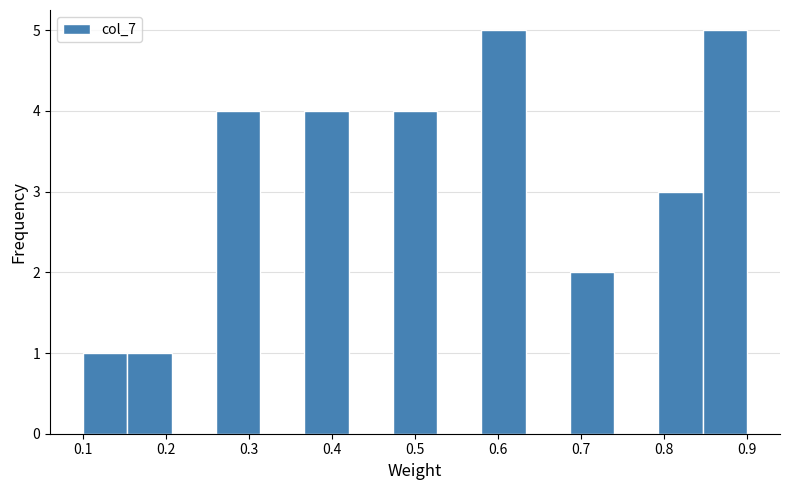

Reading left to right, transcribe this chart: for each bar, give the range it covers on the x-axis and its height. Neither the bar edges nor the heights are printed on the chart, so give them approximately, as read against the axes.

0.10 to 0.15: 1
0.15 to 0.21: 1
0.21 to 0.26: 0
0.26 to 0.31: 4
0.31 to 0.37: 0
0.37 to 0.42: 4
0.42 to 0.47: 0
0.47 to 0.53: 4
0.53 to 0.58: 0
0.58 to 0.63: 5
0.63 to 0.69: 0
0.69 to 0.74: 2
0.74 to 0.79: 0
0.79 to 0.85: 3
0.85 to 0.90: 5